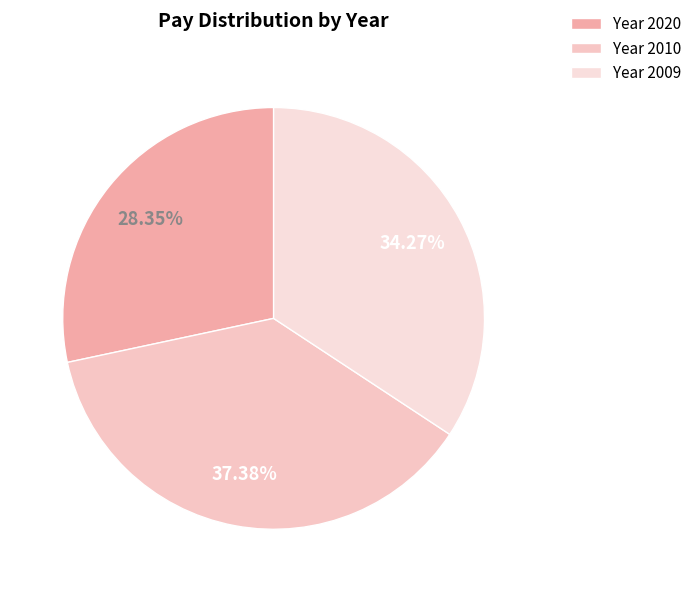

Rank the categories by value from lowest to highest.

Year 2020, Year 2009, Year 2010